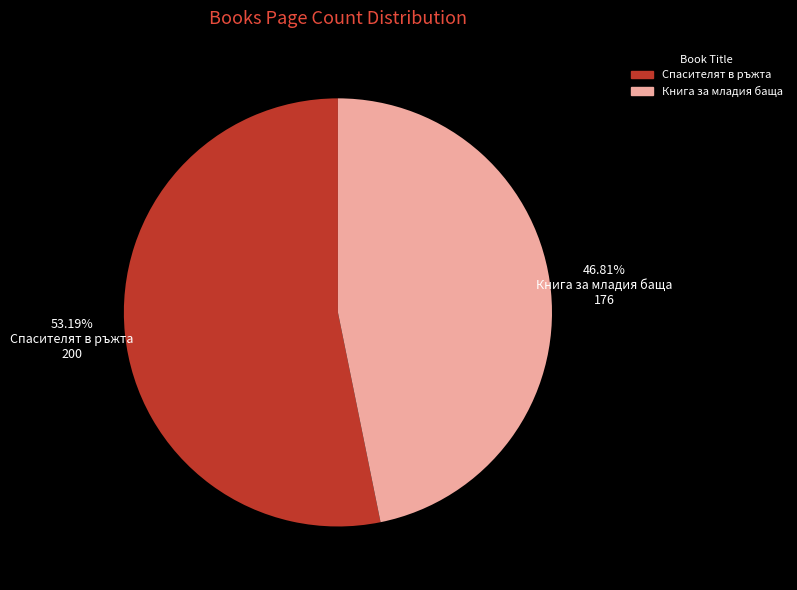

Is there a majority slice in this chart?

Yes